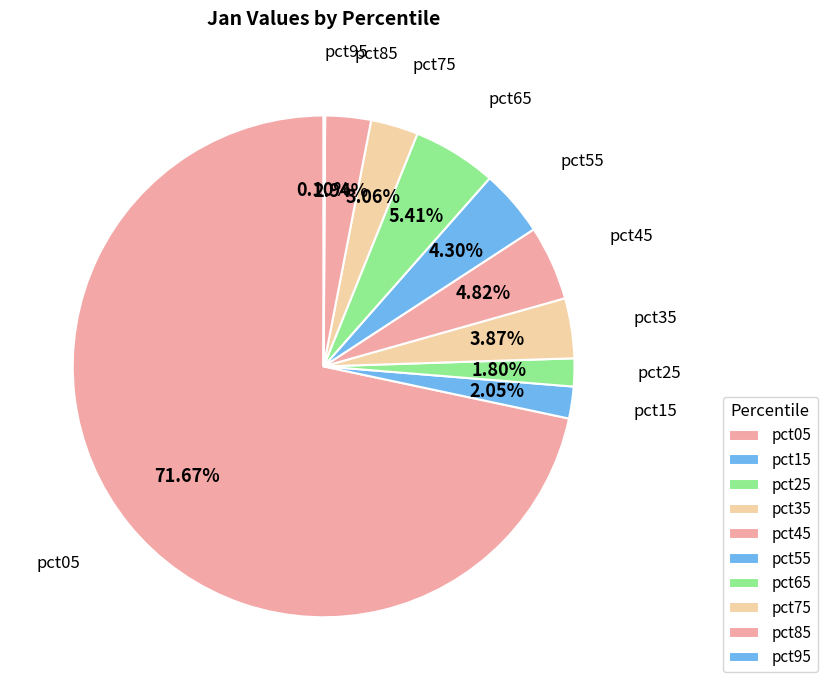

To the nearest percent, what is the average slice percentage?

10%